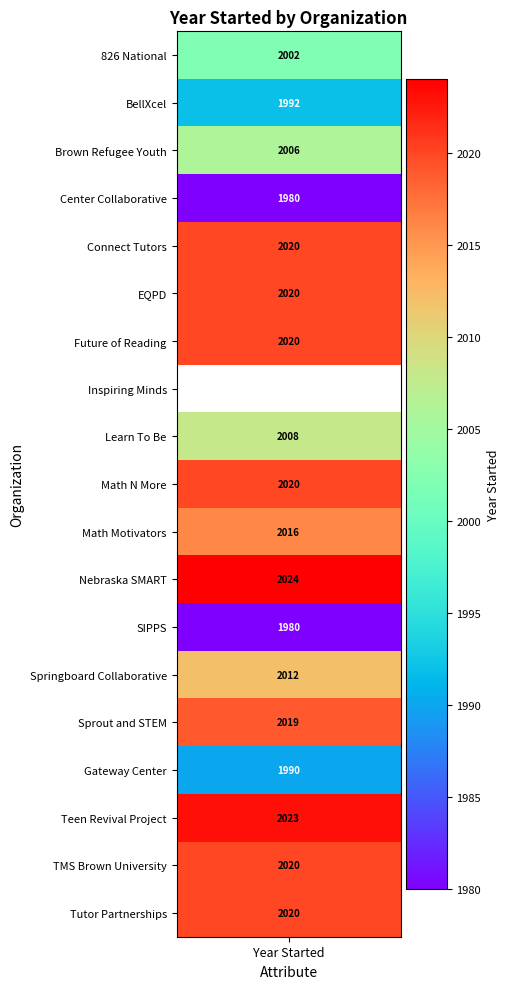

Between BellXcel and Sprout and STEM, which series saw the biggest shift?

Sprout and STEM